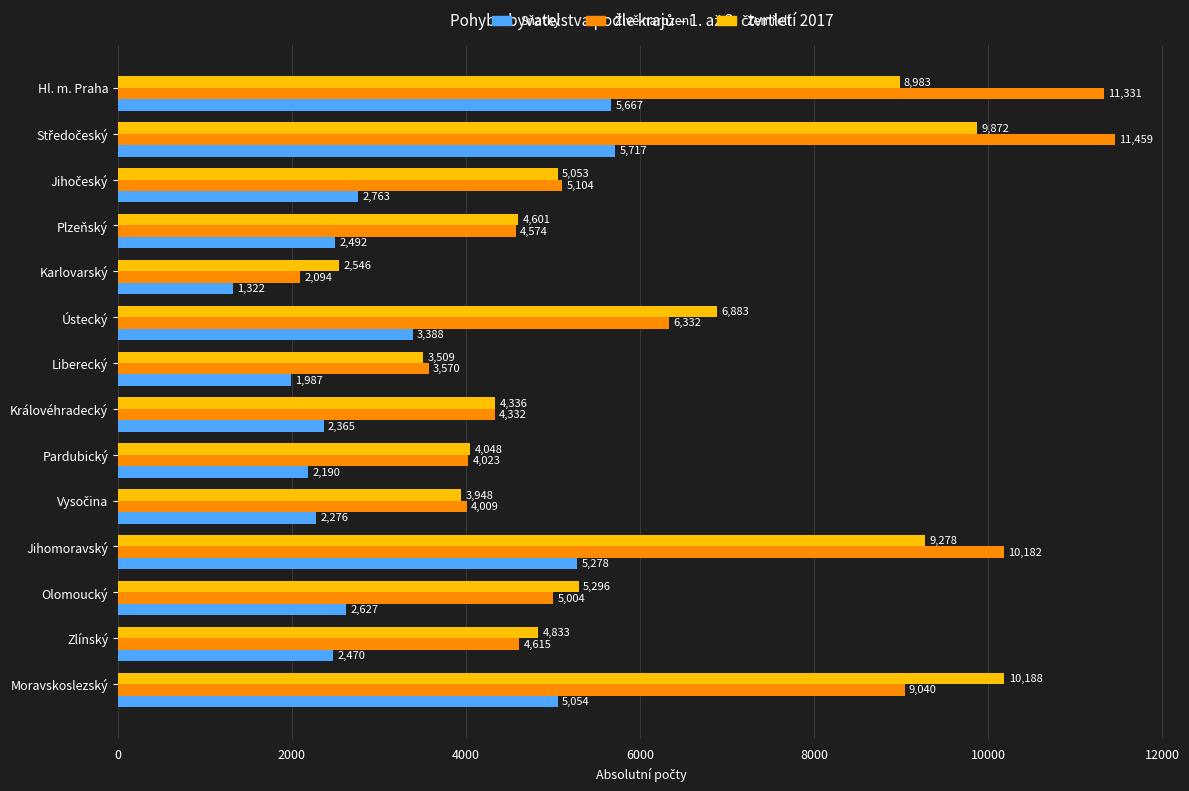

At how many categories does at least one series exceed 1647?

14